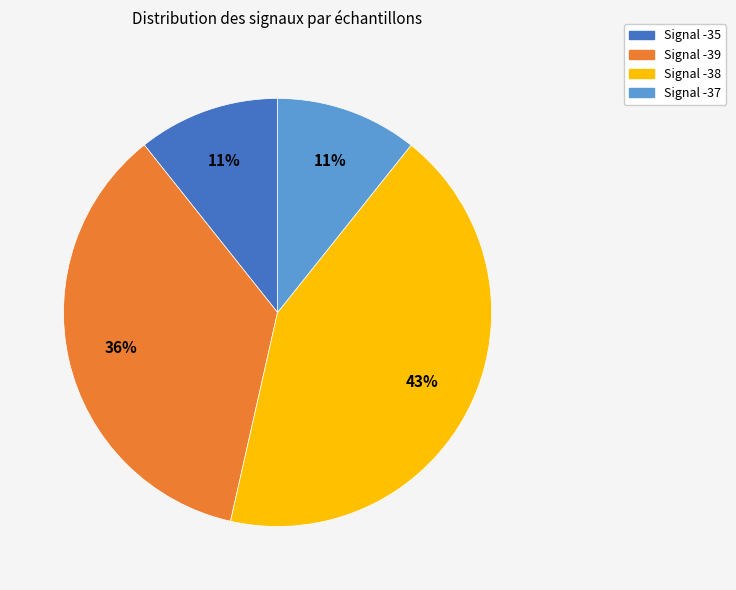

Does any single category account for the majority?

No